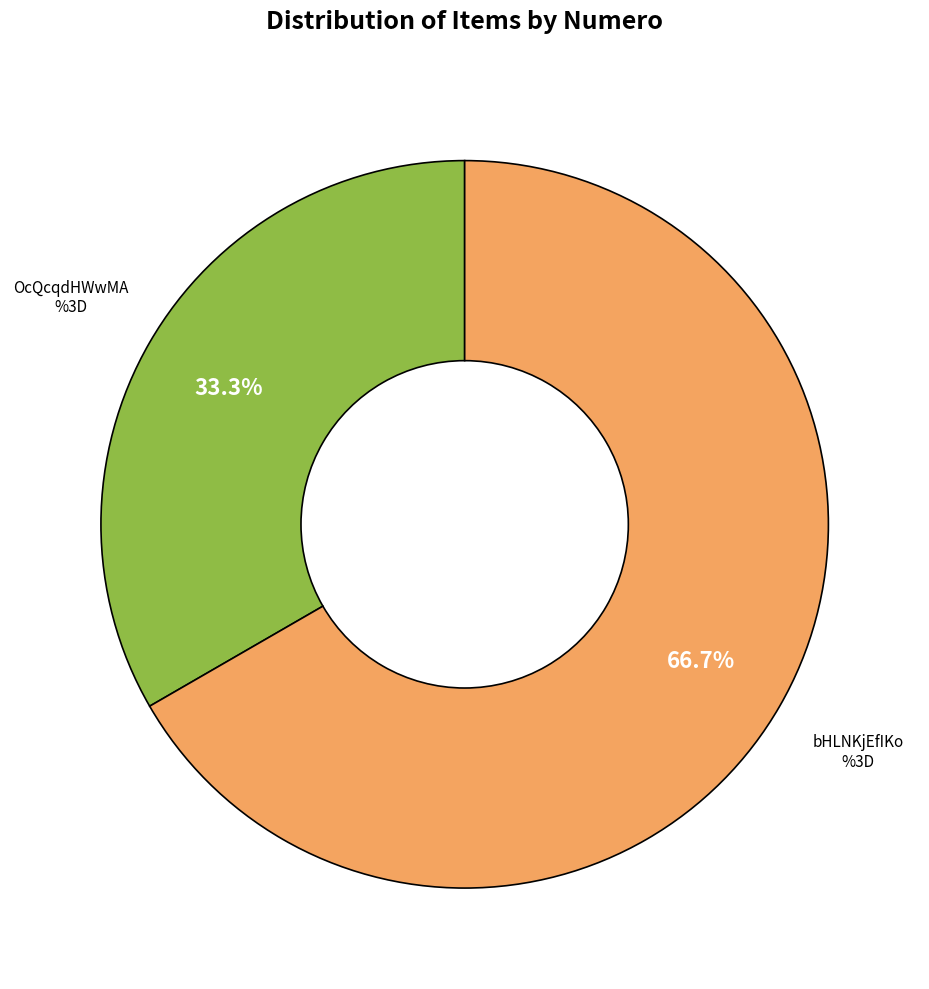

Is there any slice that represents more than half of the pie?

Yes